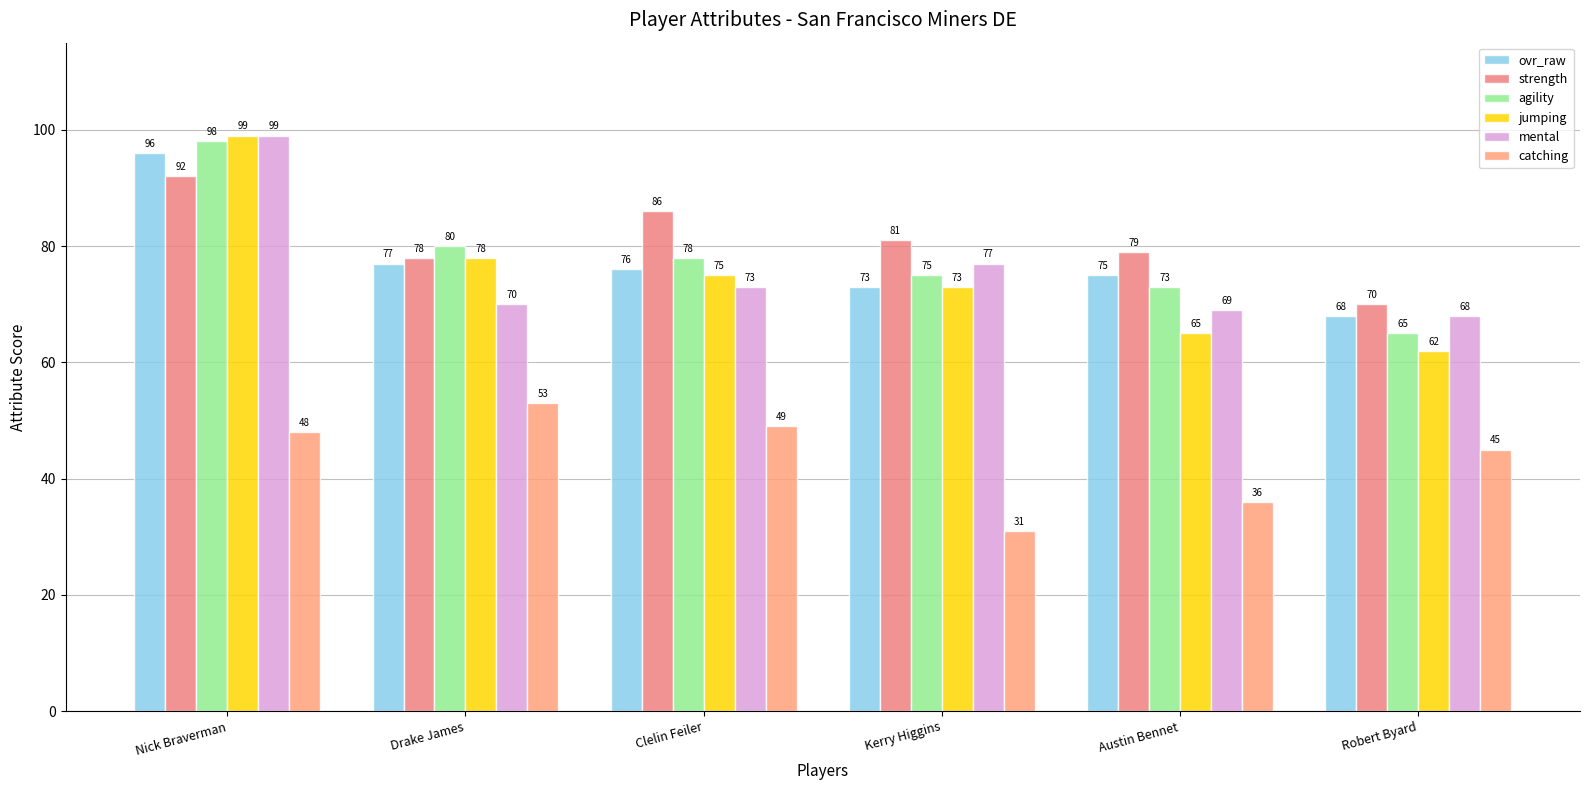

Which series has the widest spread of values?

jumping